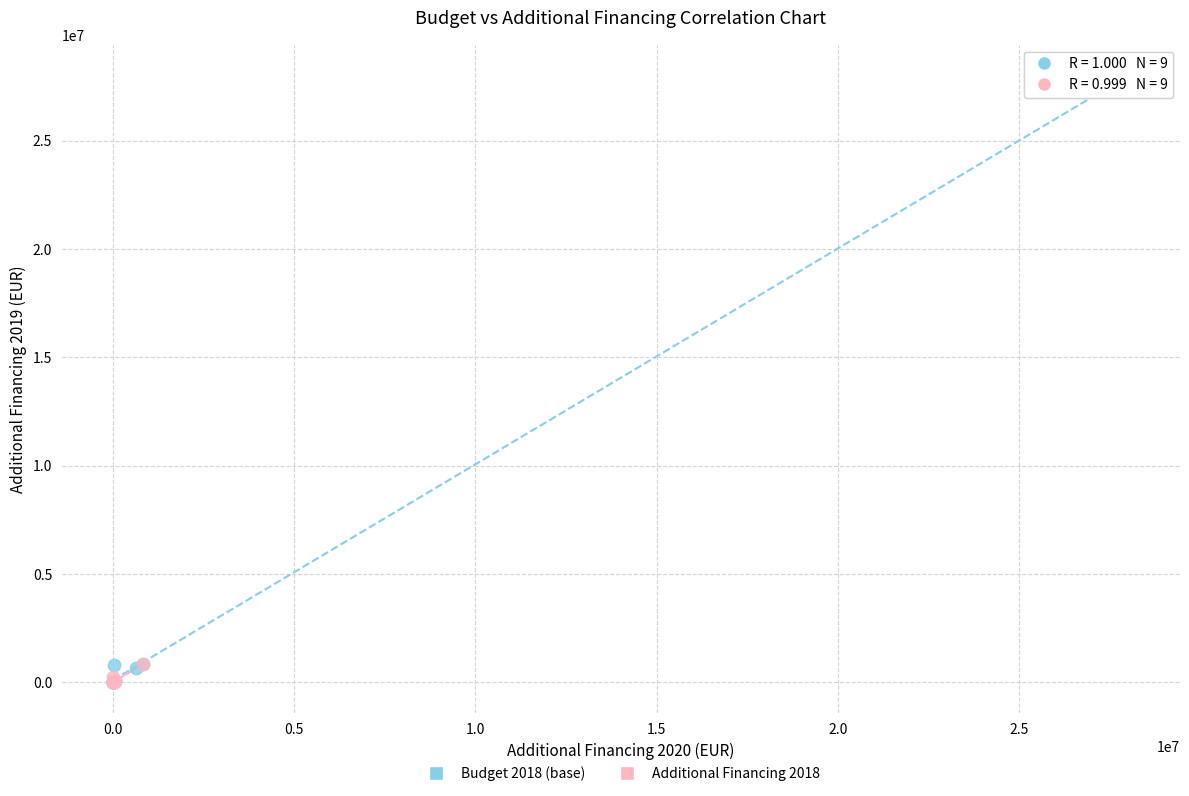

Which series reaches the maximum Y coordinate?

Budget 2018 (base)